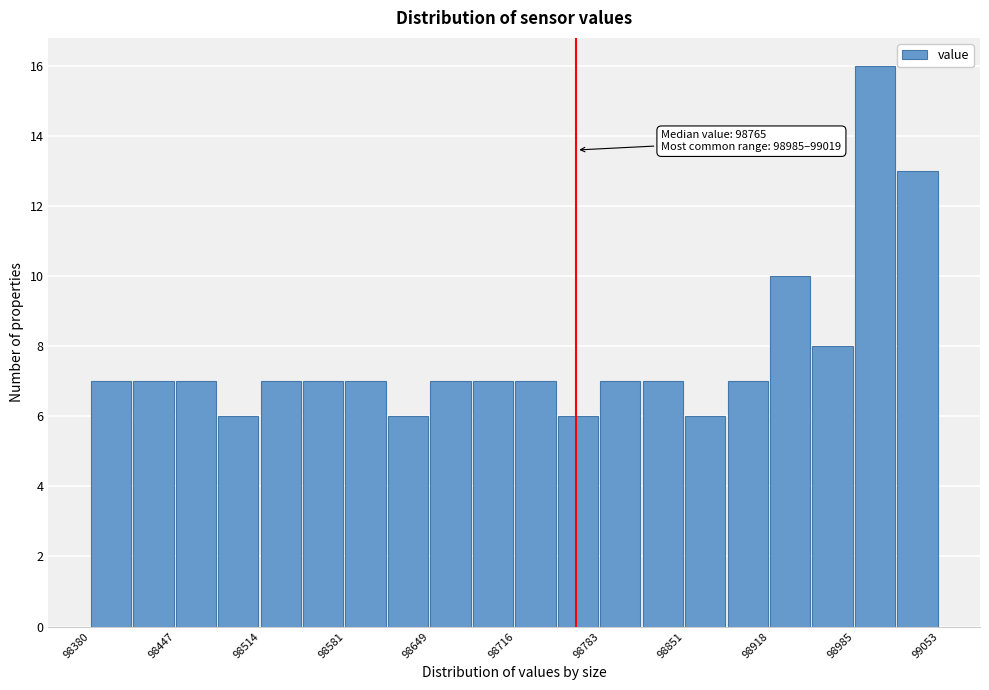

Around what value on the x-axis is the tallest bar? Give the approximate position of its centre, as read against the axis.

99000